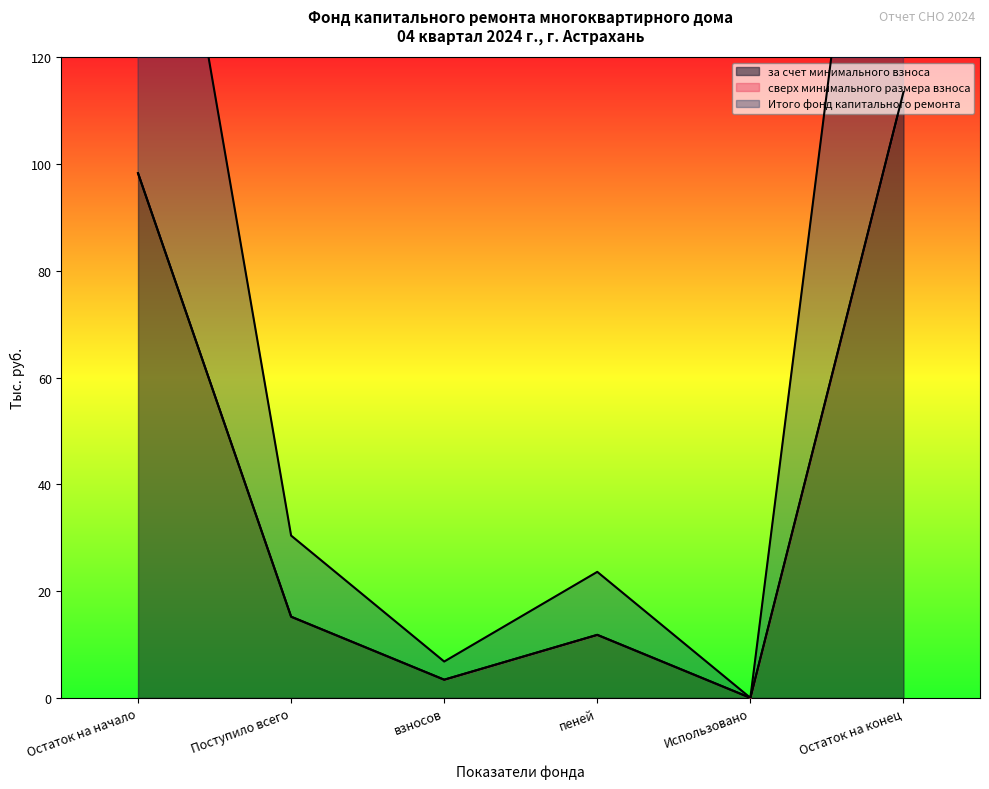

Count the number of categories in the chart.

6